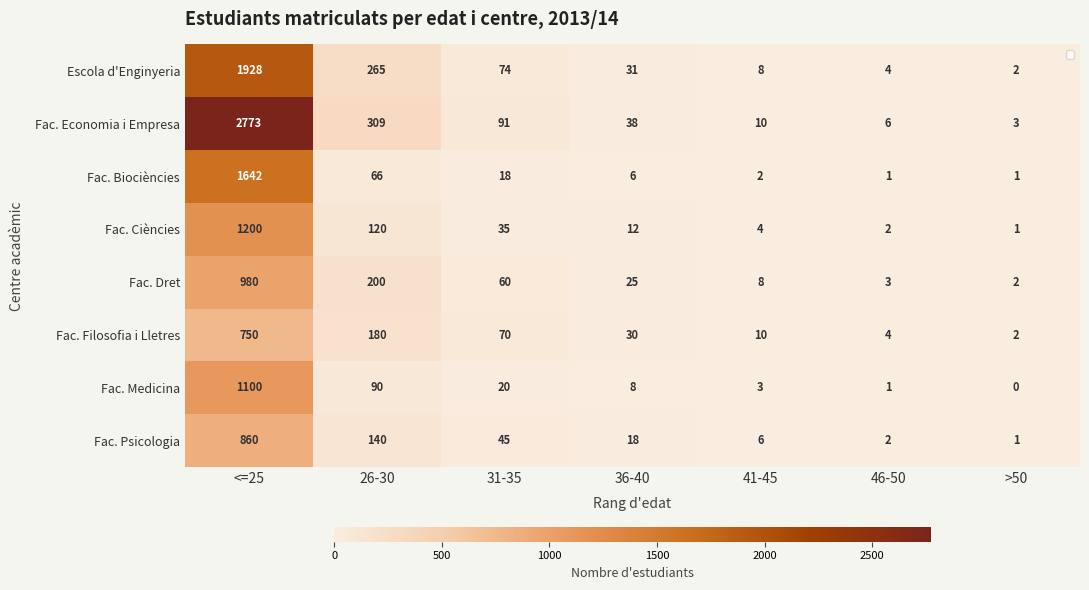

Which series has the widest spread of values?

Fac. Economia i Empresa